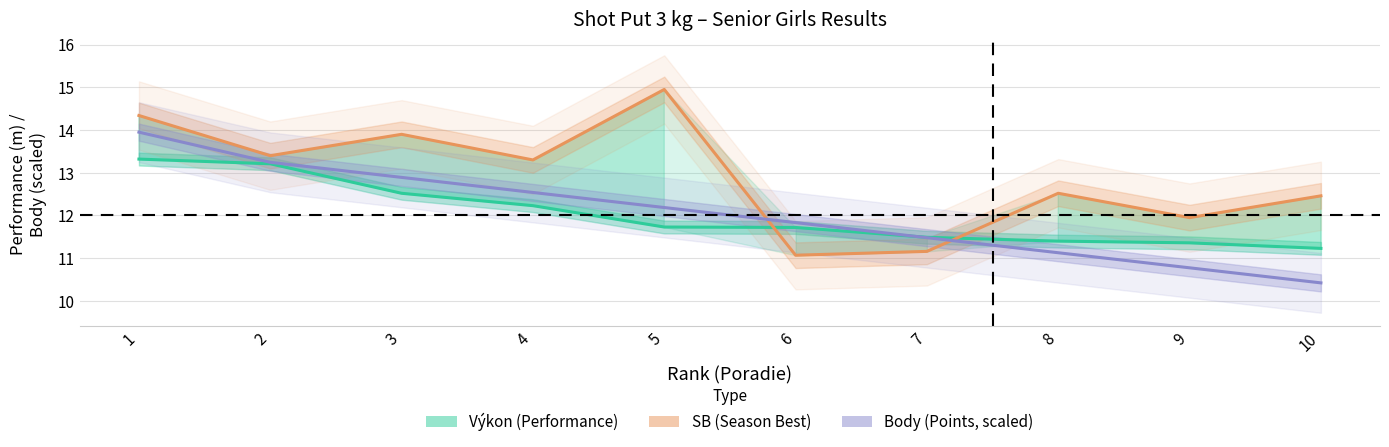

Reading left to right, list all the values displayed in this chart.

Výkon (Performance): 13.3	13.2	12.5	12.2	11.7	11.7	11.5	11.4	11.4	11.2
SB (Season Best): 14.3	13.4	13.9	13.3	14.9	11.1	11.2	12.5	11.9	12.5
Body (Points, scaled): 13.9	13.2	12.9	12.5	12.2	11.8	11.5	11.1	10.8	10.4